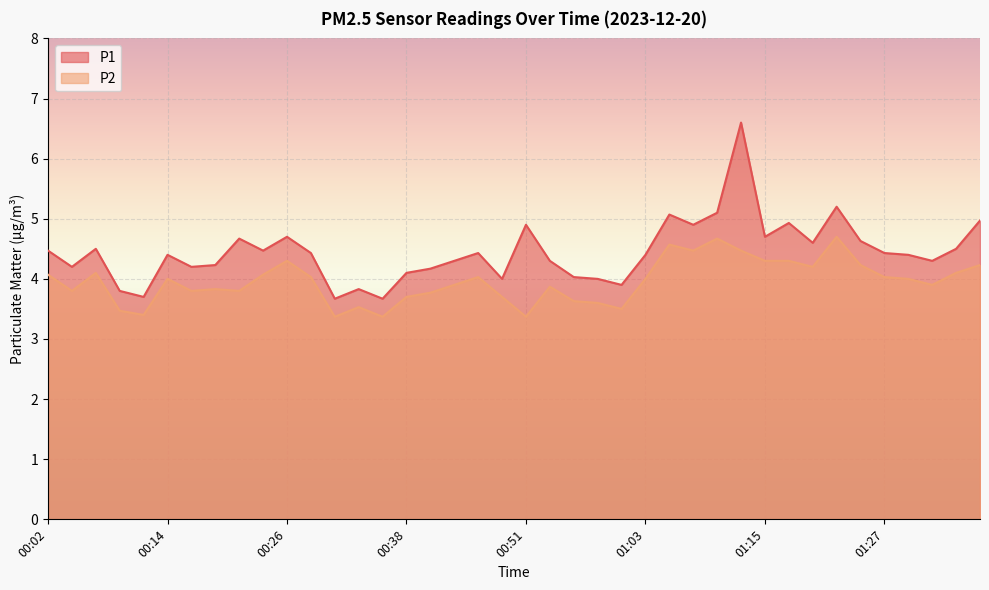

True or false: P1 and P2 cross at least once.

False